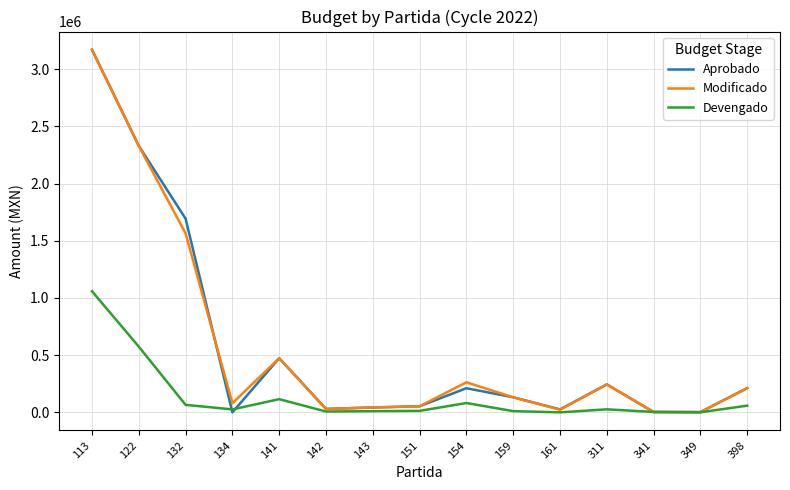

What is the maximum value shown in the chart?

3171396.9